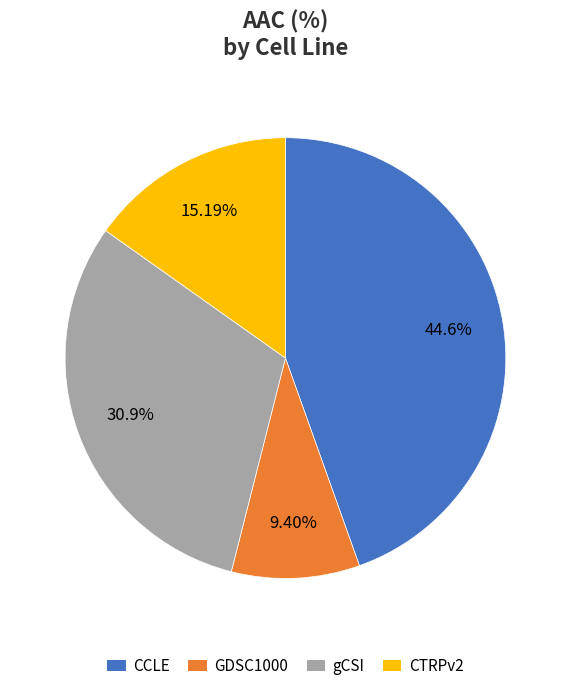

To the nearest percent, what is the combined percentage of GDSC1000 and CCLE?

54%